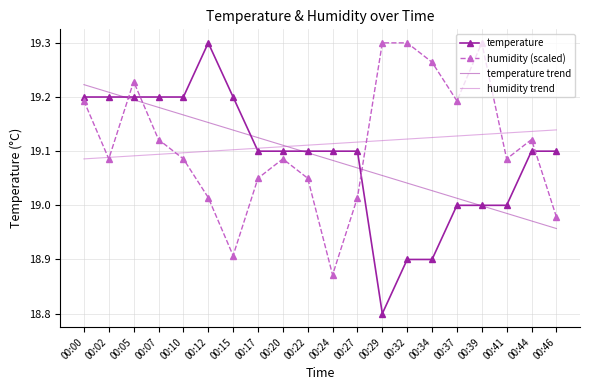

What is the difference between the second highest and minimum values in the humidity (scaled) series?

0.4